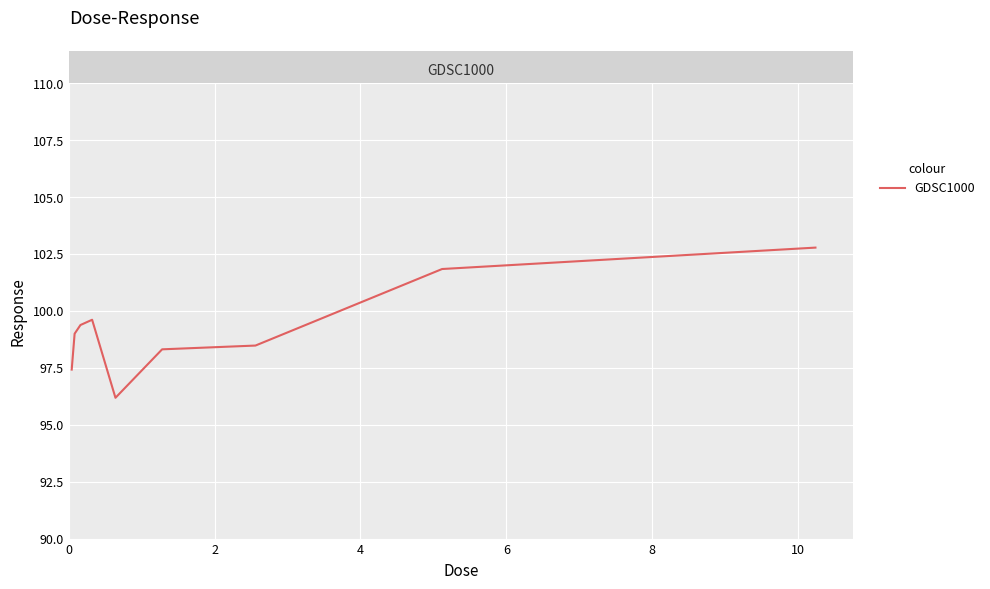

What is the smallest value displayed?

96.2